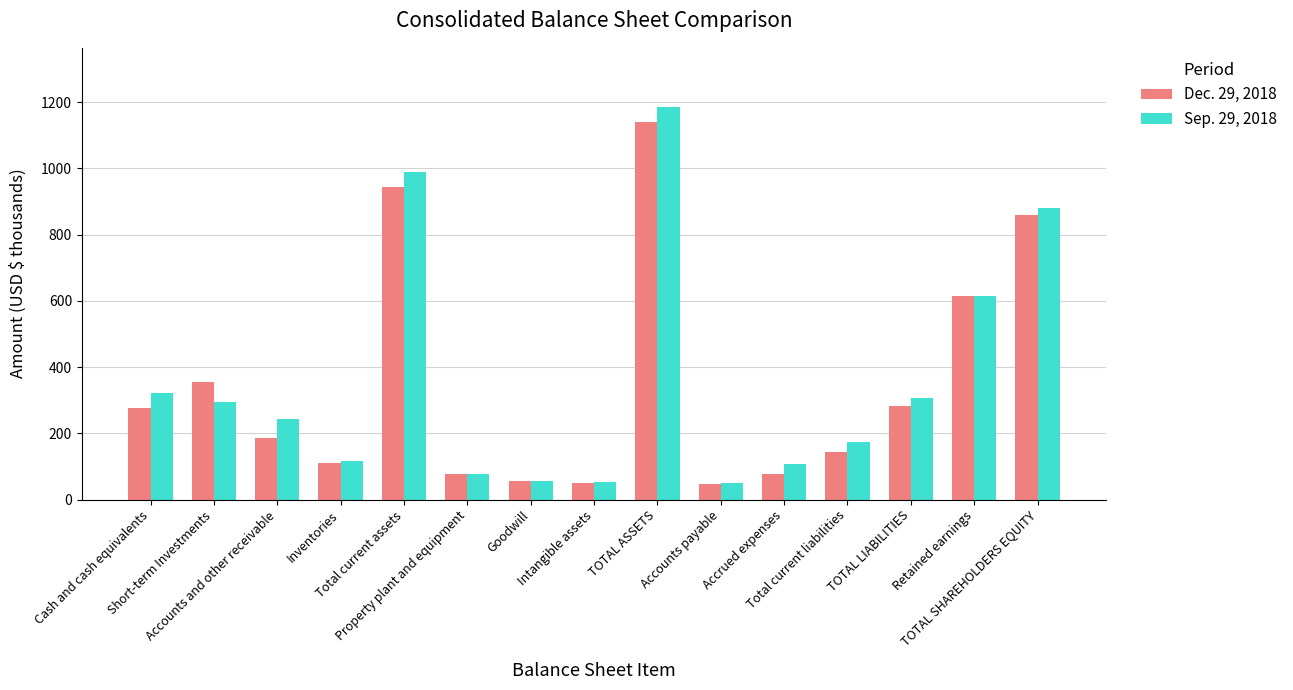

Is it true that Sep. 29, 2018 equals 603.8 at TOTAL ASSETS?

False